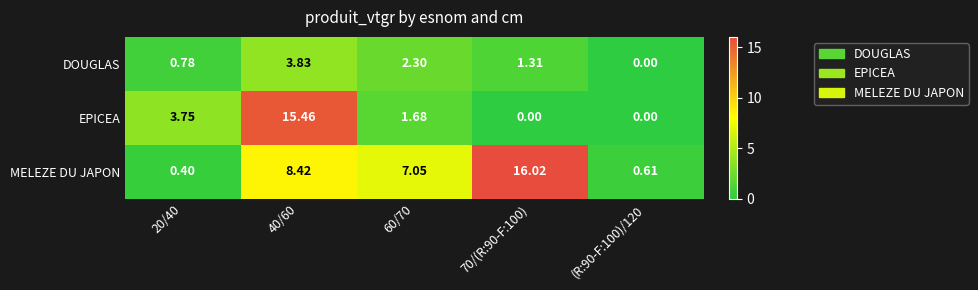

List the series in order of their overall mean, lowest first.

DOUGLAS, EPICEA, MELEZE DU JAPON